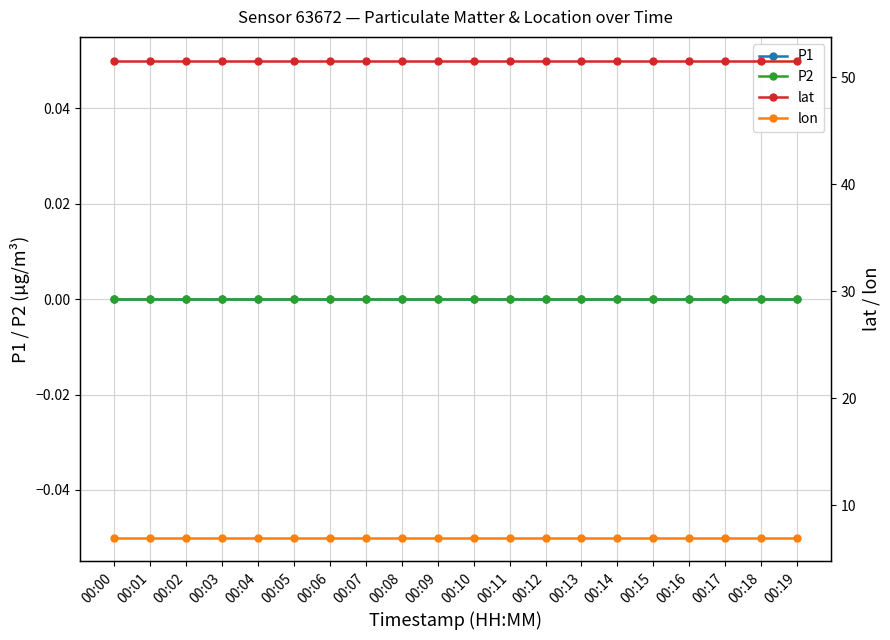

What is the total value across all series at 00:03?

58.5